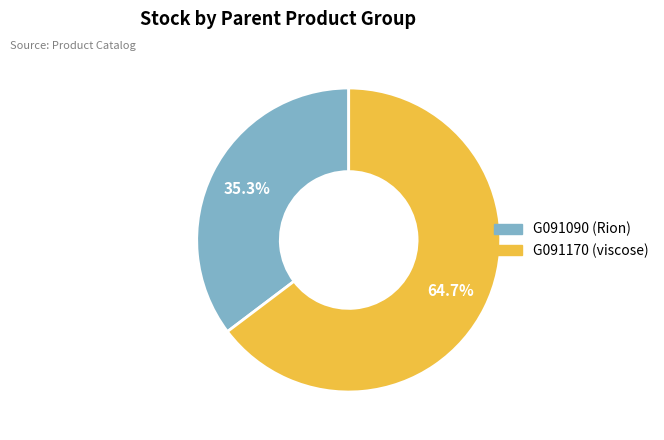

What percentage do G091090 (Rion) and G091170 (viscose) together represent?

100.0%